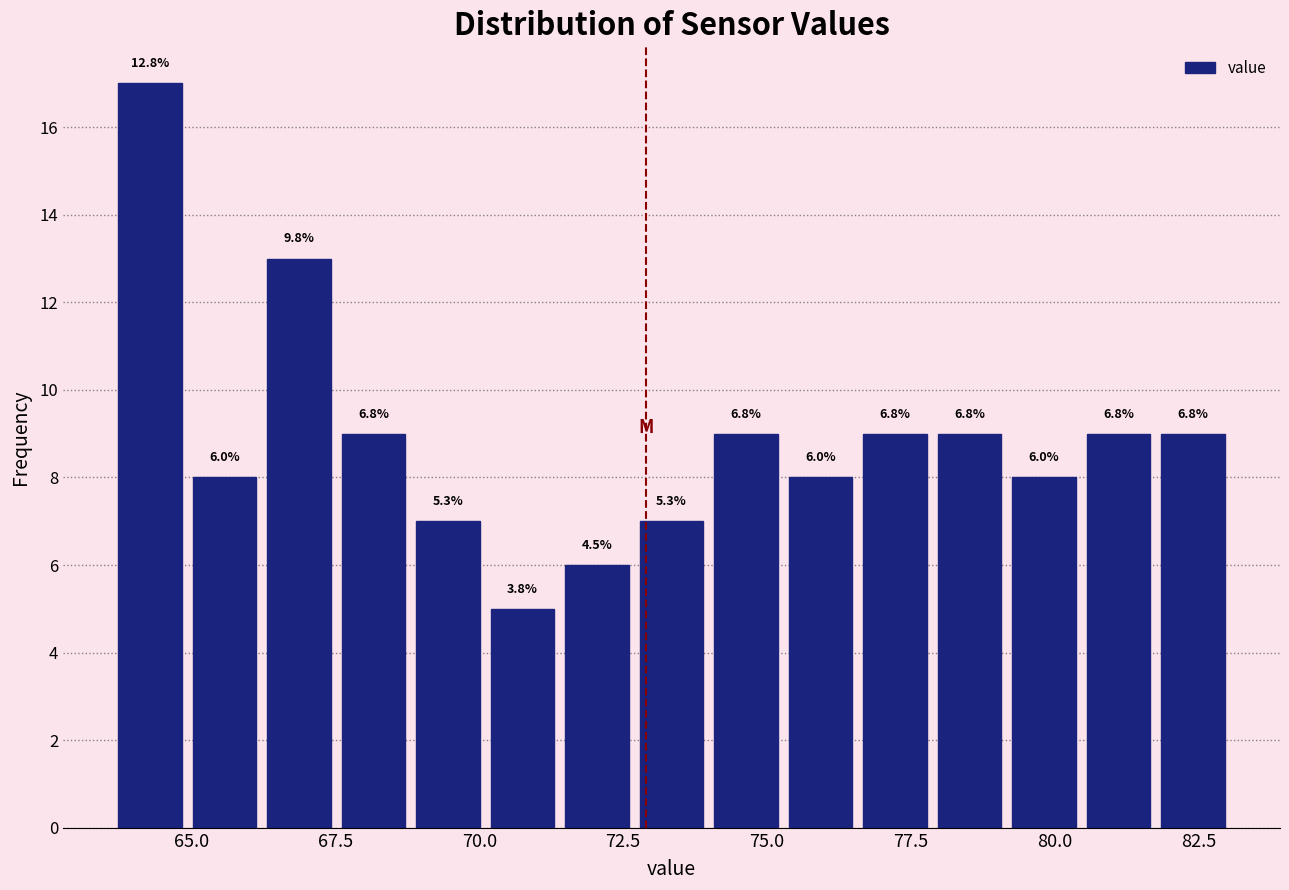

Read against the x-axis, roughly where is the centre of the tallest bar?

64.5